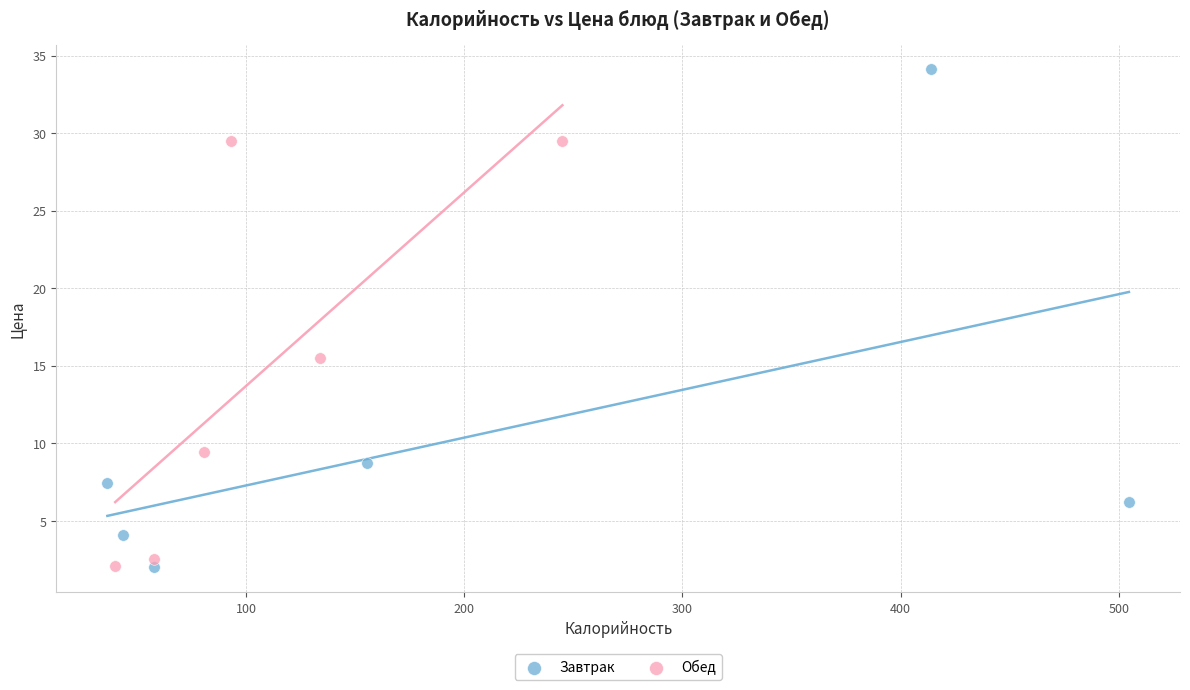

Which series has the widest spread of Y values?

Завтрак